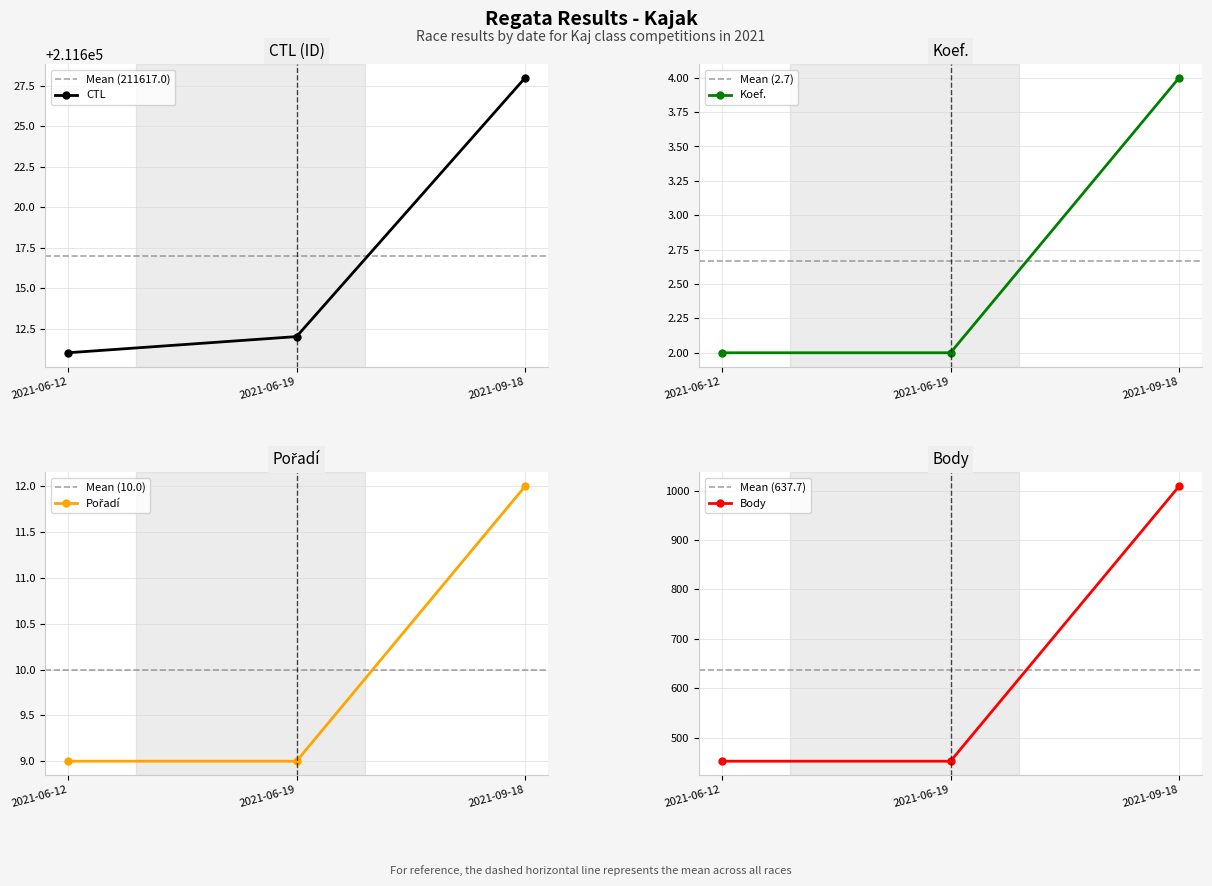

What is the minimum value shown in the chart?

2